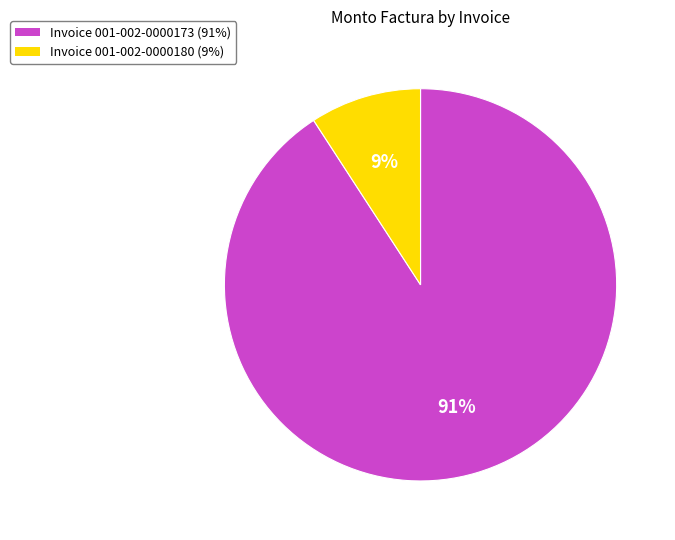

Is it true that Invoice 001-002-0000173 (91%) is 91% of the pie?

True